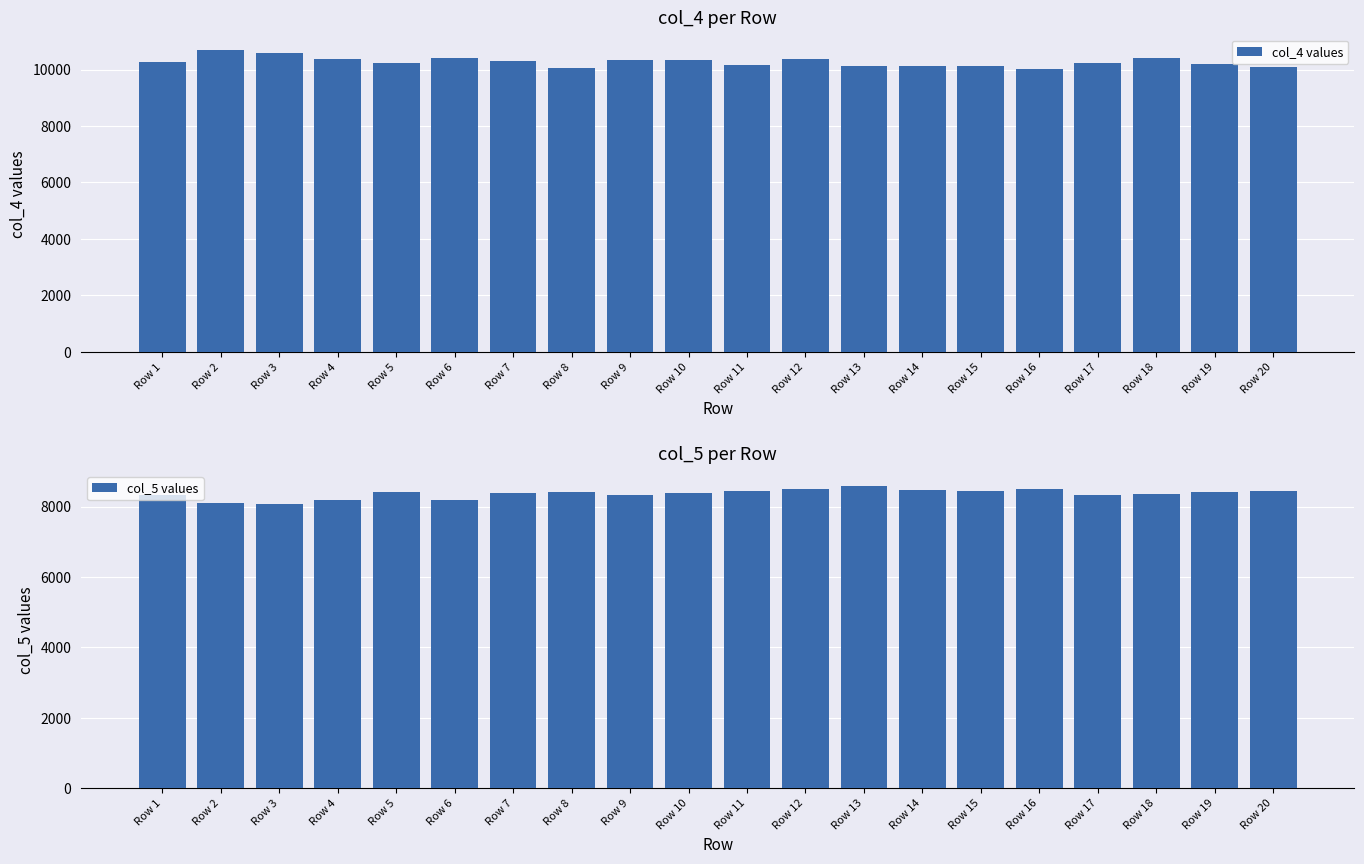

Which series has the largest range (max minus min)?

col_4 values